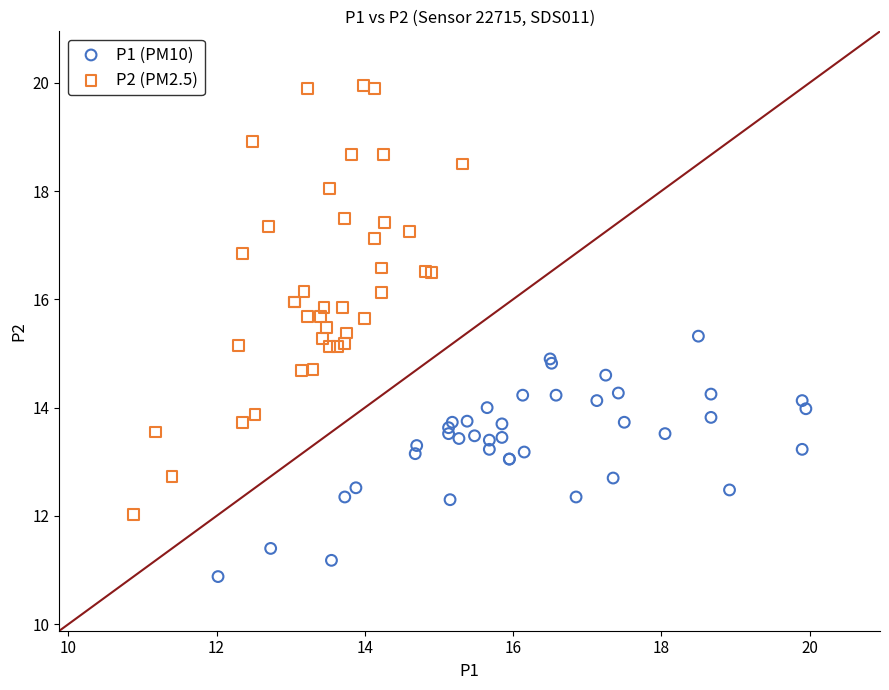

Which series reaches the minimum Y coordinate?

P1 (PM10)